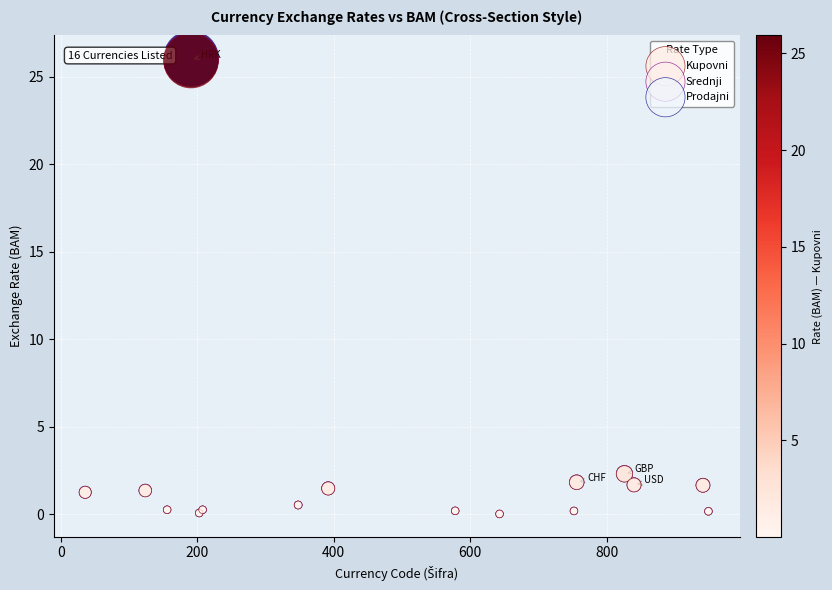

What are all the series names shown in the legend?

Kupovni, Srednji, Prodajni